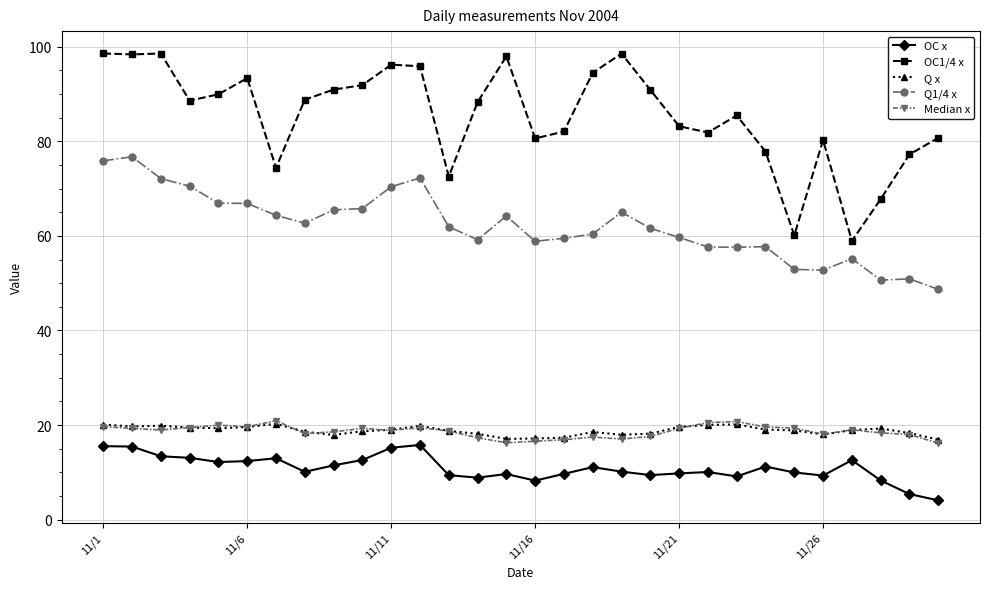

Which series has the largest range (max minus min)?

OC1/4 x